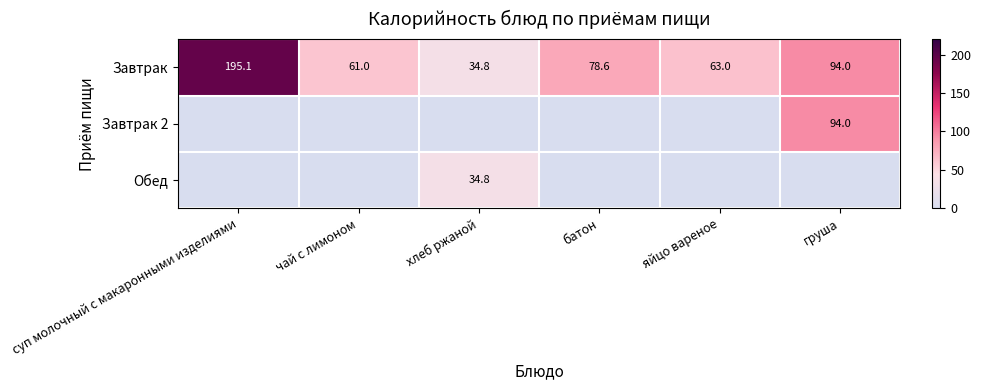

What is the difference between the maximum and minimum values in the Завтрак series?

160.3